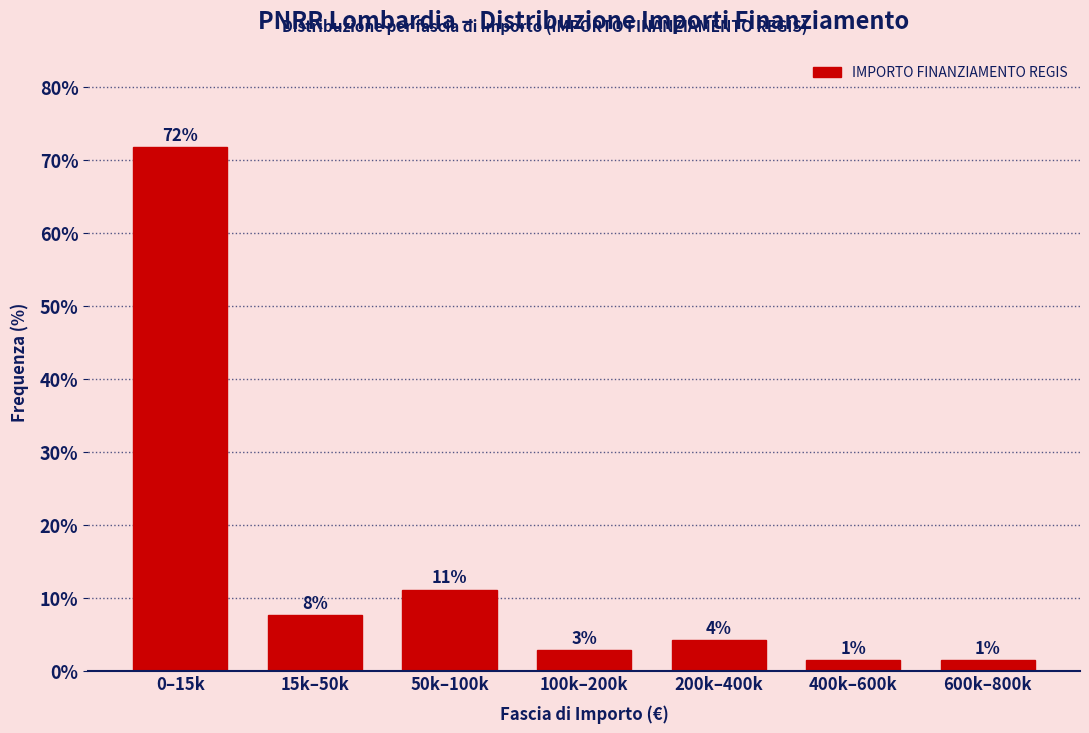

How many bars are there in total?

7